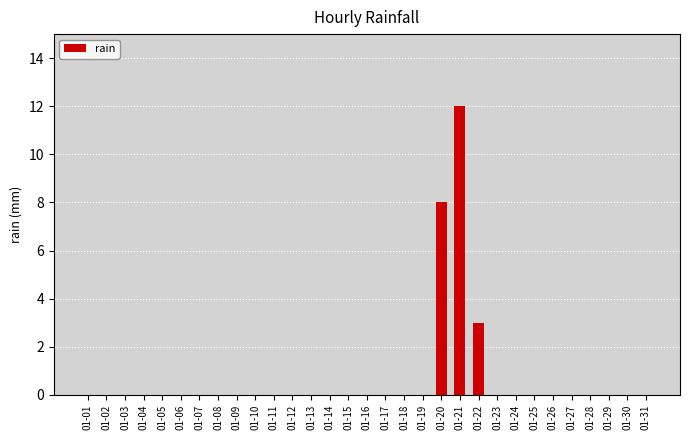

Which category has the highest value across all series?

01-21